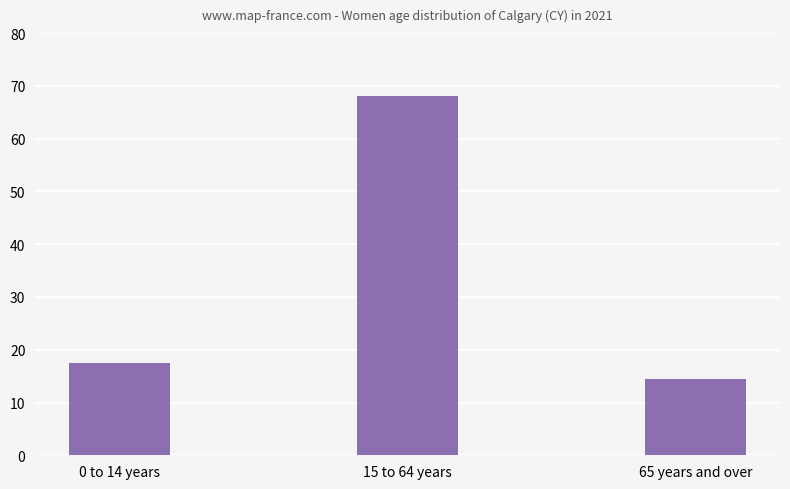

What is the value of the 1st bar from the left?

17.4